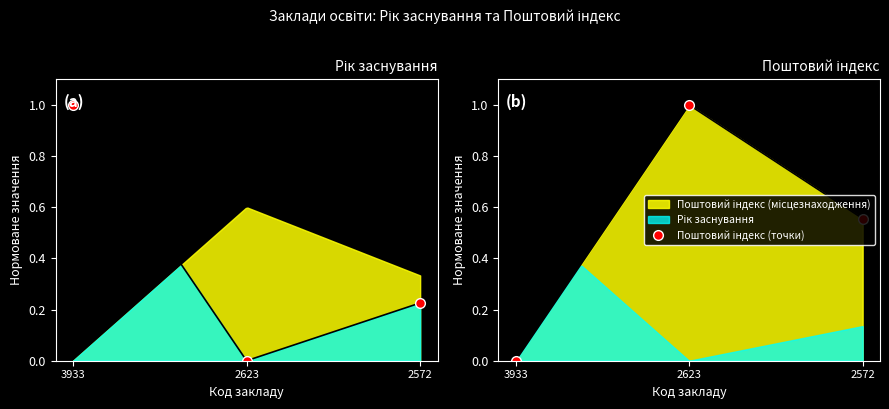

At which label is Поштовий індекс (точки) closest to 0?

3933